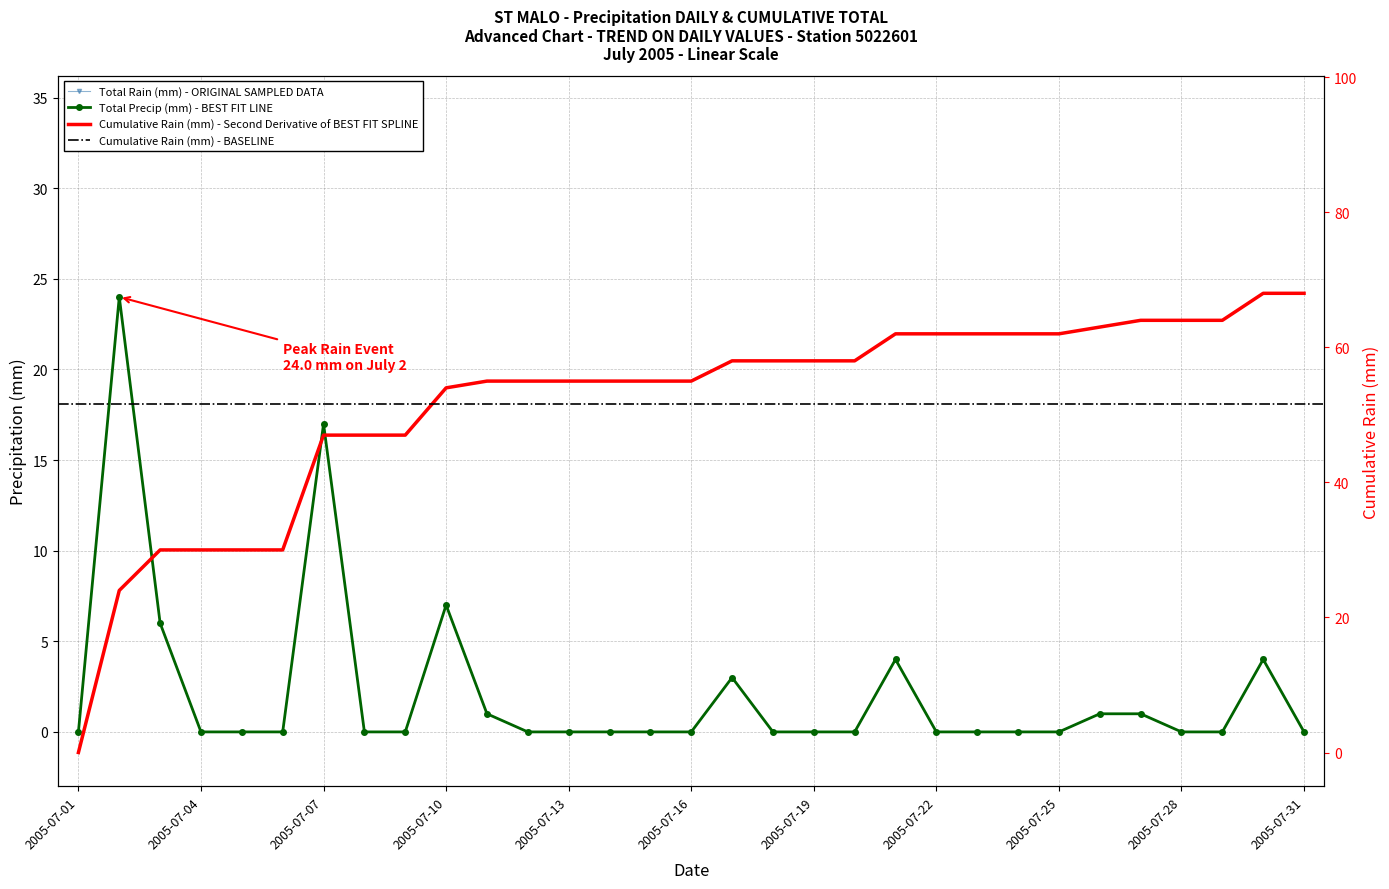

True or false: Cumulative Rain (mm) and Total Rain (mm) intersect in this chart.

False